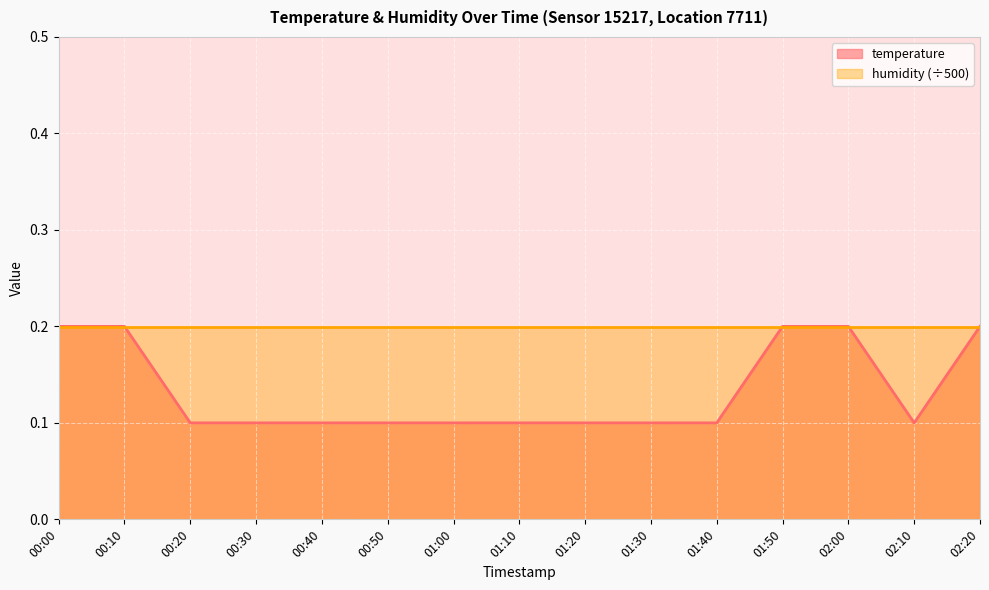

Which category has the lowest value across all series?

00:20